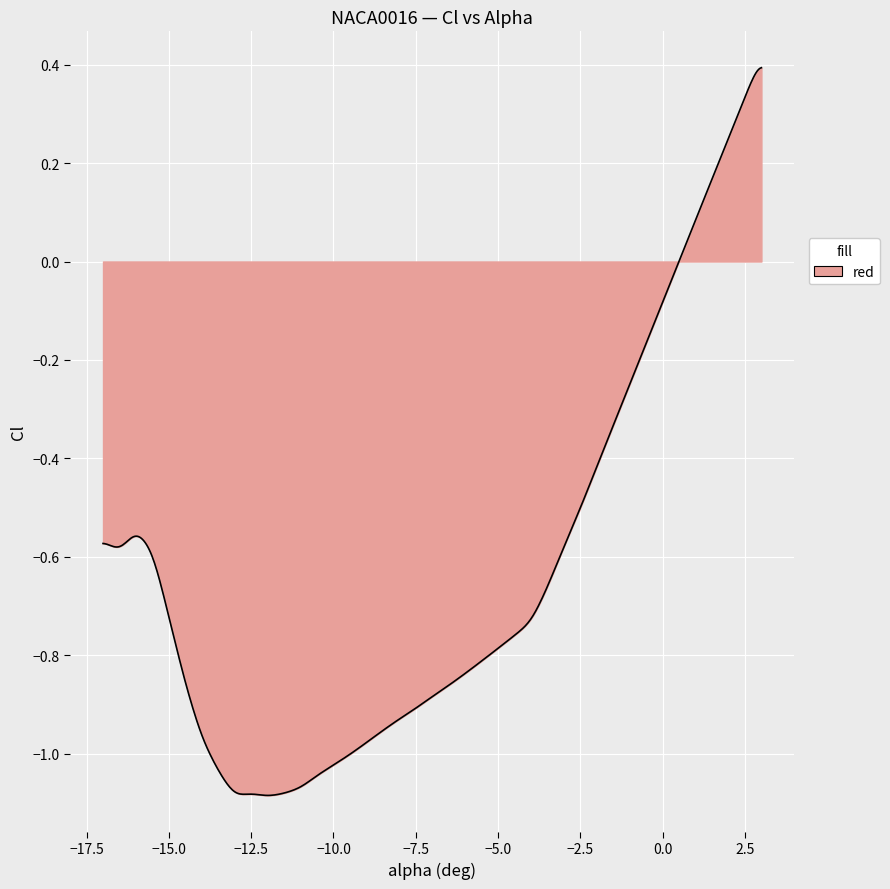

What is the difference between the maximum and minimum values?

1.5